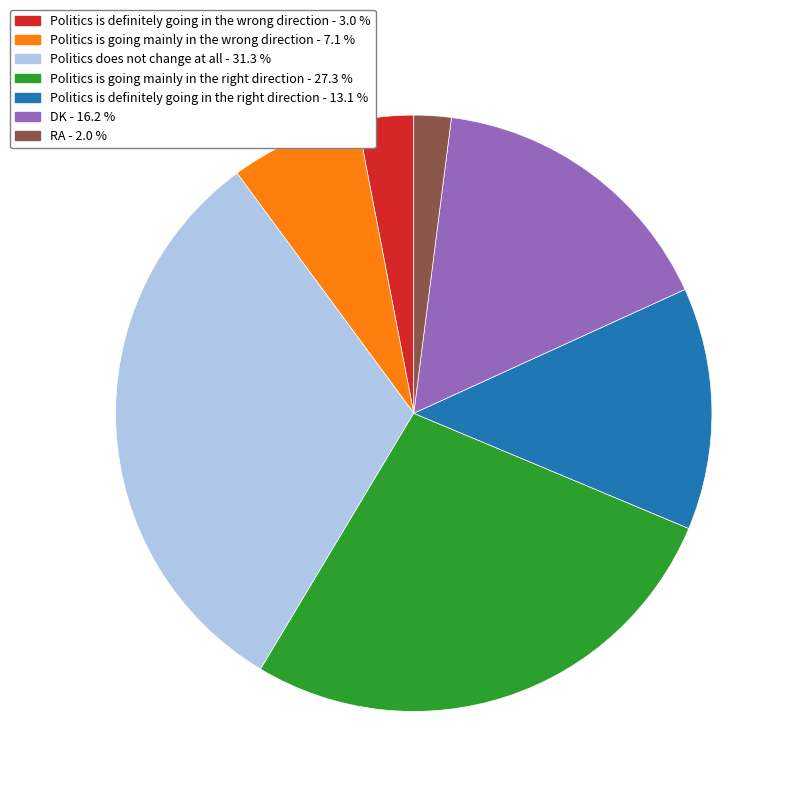

Which slice is the largest?

Politics does not change at all